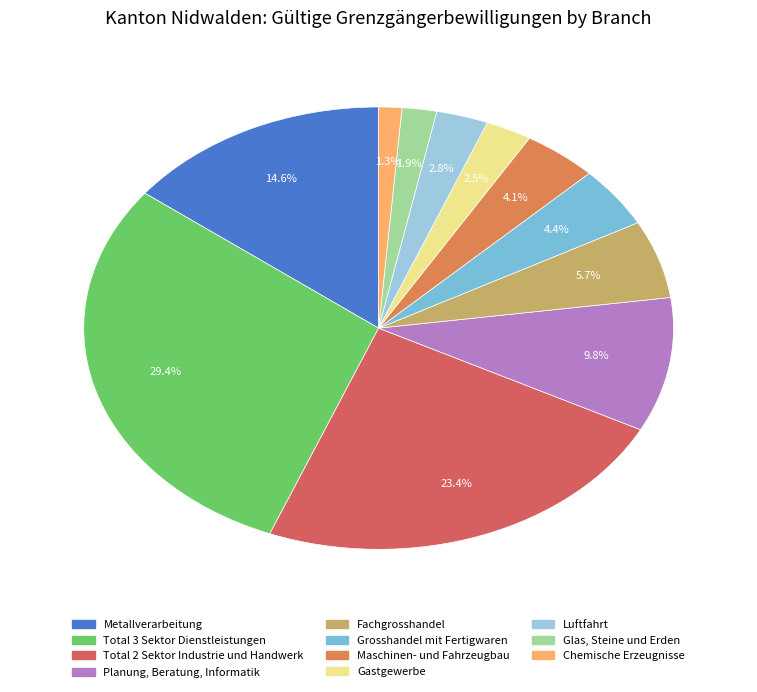

Which has a higher value, Planung, Beratung, Informatik or Glas, Steine und Erden?

Planung, Beratung, Informatik